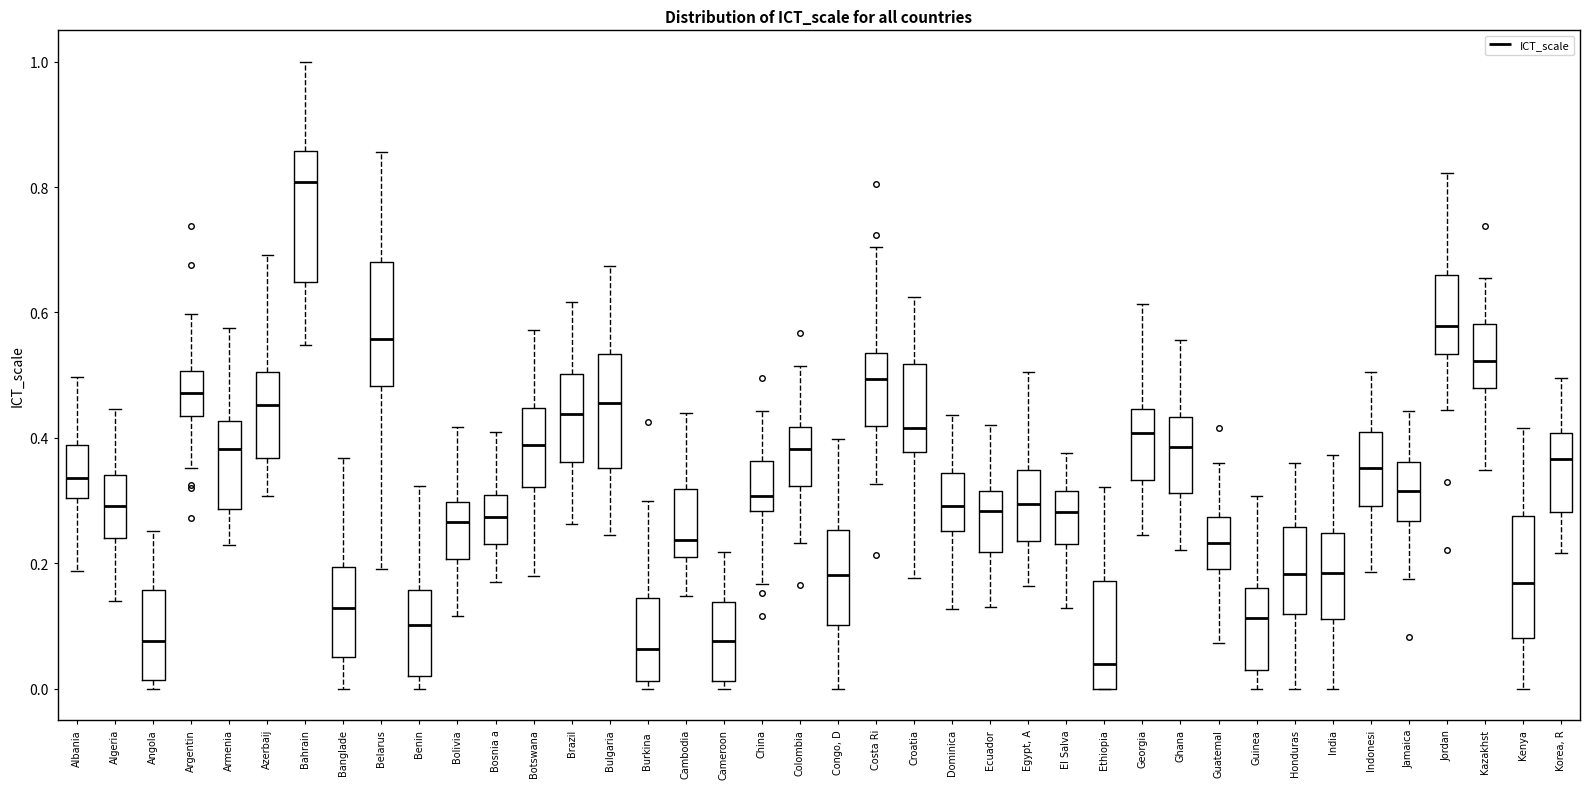

Reading left to right, read every box against the y-axis: the position of its median line, the range the box covers, and the ends of its whiskers. The values are not printed on the chart, so give them approximately, as read against the axis.

Albania: median 0.34, box 0.30 to 0.38, whiskers 0.18 to 0.50
Algeria: median 0.30, box 0.24 to 0.34, whiskers 0.14 to 0.44
Angola: median 0.08, box 0.02 to 0.16, whiskers 0.00 to 0.26
Argentin: median 0.48, box 0.44 to 0.50, whiskers 0.36 to 0.60
Armenia: median 0.38, box 0.28 to 0.42, whiskers 0.22 to 0.58
Azerbaij: median 0.46, box 0.36 to 0.50, whiskers 0.30 to 0.70
Bahrain: median 0.80, box 0.64 to 0.86, whiskers 0.54 to 1.00
Banglade: median 0.12, box 0.04 to 0.20, whiskers 0.00 to 0.36
Belarus: median 0.56, box 0.48 to 0.68, whiskers 0.20 to 0.86
Benin: median 0.10, box 0.02 to 0.16, whiskers 0.00 to 0.32
Bolivia: median 0.26, box 0.20 to 0.30, whiskers 0.12 to 0.42
Bosnia a: median 0.28, box 0.24 to 0.30, whiskers 0.18 to 0.40
Botswana: median 0.38, box 0.32 to 0.44, whiskers 0.18 to 0.58
Brazil: median 0.44, box 0.36 to 0.50, whiskers 0.26 to 0.62
Bulgaria: median 0.46, box 0.36 to 0.54, whiskers 0.24 to 0.68
Burkina: median 0.06, box 0.02 to 0.14, whiskers 0.00 to 0.30
Cambodia: median 0.24, box 0.20 to 0.32, whiskers 0.14 to 0.44
Cameroon: median 0.08, box 0.02 to 0.14, whiskers 0.00 to 0.22
China: median 0.30, box 0.28 to 0.36, whiskers 0.16 to 0.44
Colombia: median 0.38, box 0.32 to 0.42, whiskers 0.24 to 0.52
Congo, D: median 0.18, box 0.10 to 0.26, whiskers 0.00 to 0.40
Costa Ri: median 0.50, box 0.42 to 0.54, whiskers 0.32 to 0.70
Croatia: median 0.42, box 0.38 to 0.52, whiskers 0.18 to 0.62
Dominica: median 0.30, box 0.26 to 0.34, whiskers 0.12 to 0.44
Ecuador: median 0.28, box 0.22 to 0.32, whiskers 0.14 to 0.42
Egypt, A: median 0.30, box 0.24 to 0.34, whiskers 0.16 to 0.50
El Salva: median 0.28, box 0.24 to 0.32, whiskers 0.12 to 0.38
Ethiopia: median 0.04, box 0.00 to 0.18, whiskers 0.00 to 0.32
Georgia: median 0.40, box 0.34 to 0.44, whiskers 0.24 to 0.62
Ghana: median 0.38, box 0.32 to 0.44, whiskers 0.22 to 0.56
Guatemal: median 0.24, box 0.20 to 0.28, whiskers 0.08 to 0.36
Guinea: median 0.12, box 0.02 to 0.16, whiskers 0.00 to 0.30
Honduras: median 0.18, box 0.12 to 0.26, whiskers 0.00 to 0.36
India: median 0.18, box 0.12 to 0.24, whiskers 0.00 to 0.38
Indonesi: median 0.36, box 0.30 to 0.40, whiskers 0.18 to 0.50
Jamaica: median 0.32, box 0.26 to 0.36, whiskers 0.18 to 0.44
Jordan: median 0.58, box 0.54 to 0.66, whiskers 0.44 to 0.82
Kazakhst: median 0.52, box 0.48 to 0.58, whiskers 0.34 to 0.66
Kenya: median 0.16, box 0.08 to 0.28, whiskers 0.00 to 0.42
Korea, R: median 0.36, box 0.28 to 0.40, whiskers 0.22 to 0.50